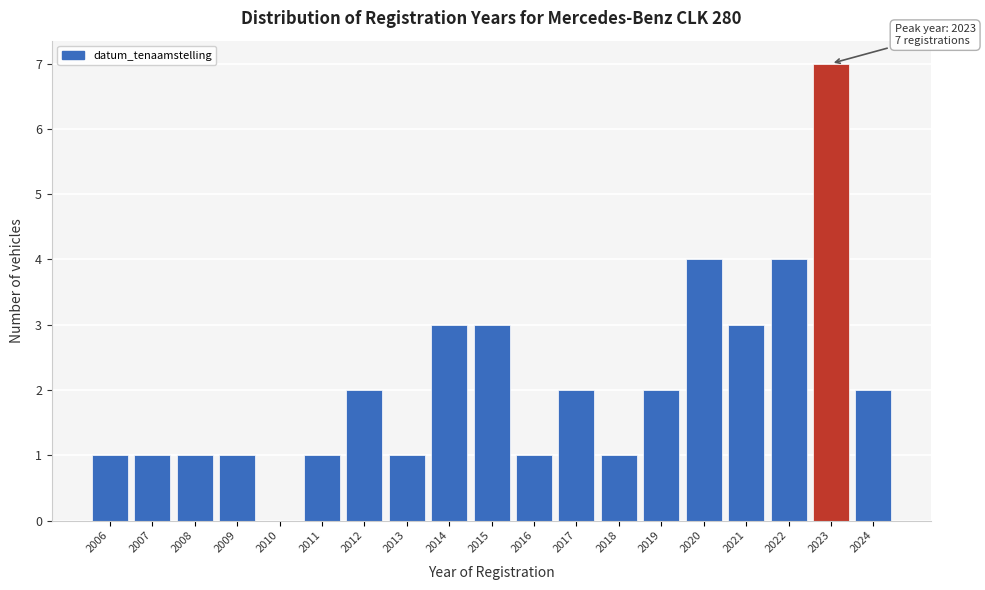

Reading right to left, list all the values displayed in this chart.

2024=2	2023=7	2022=4	2021=3	2020=4	2019=2	2018=1	2017=2	2016=1	2015=3	2014=3	2013=1	2012=2	2011=1	2010=0	2009=1	2008=1	2007=1	2006=1